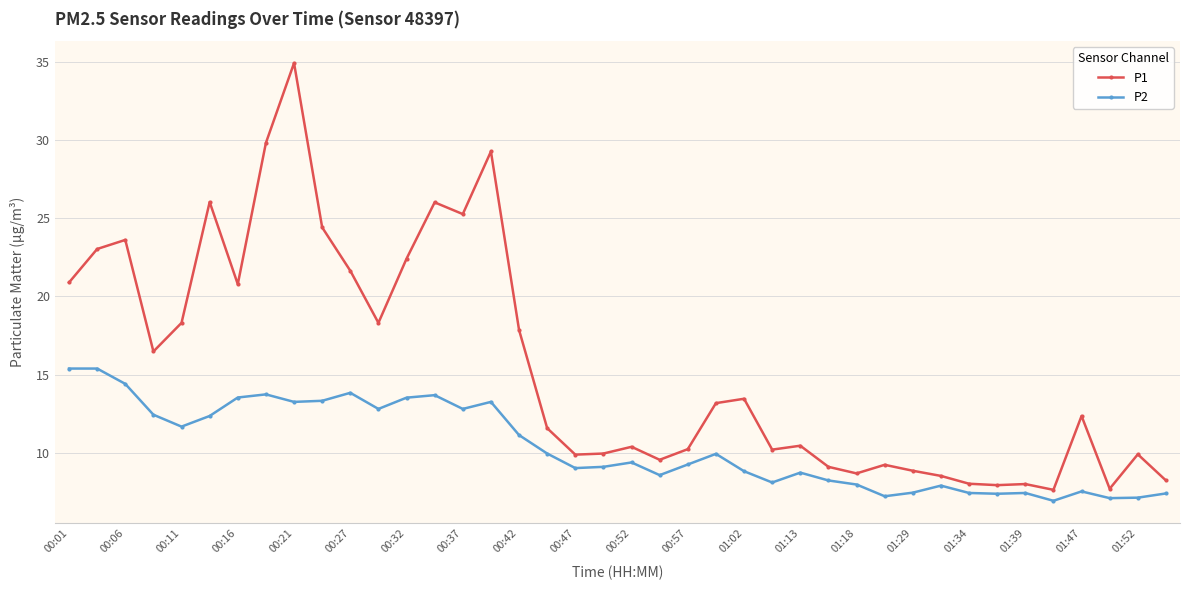

What is the minimum value for P1?

7.6